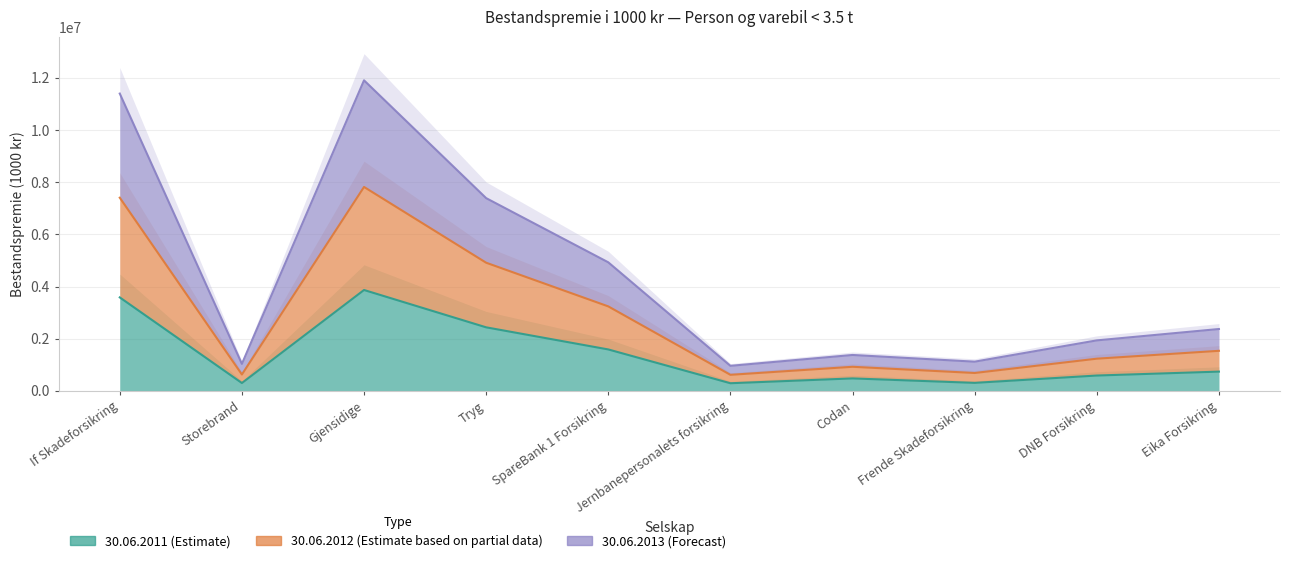

Where is 30.06.2013 nearest to the value 4215810?

Tryg